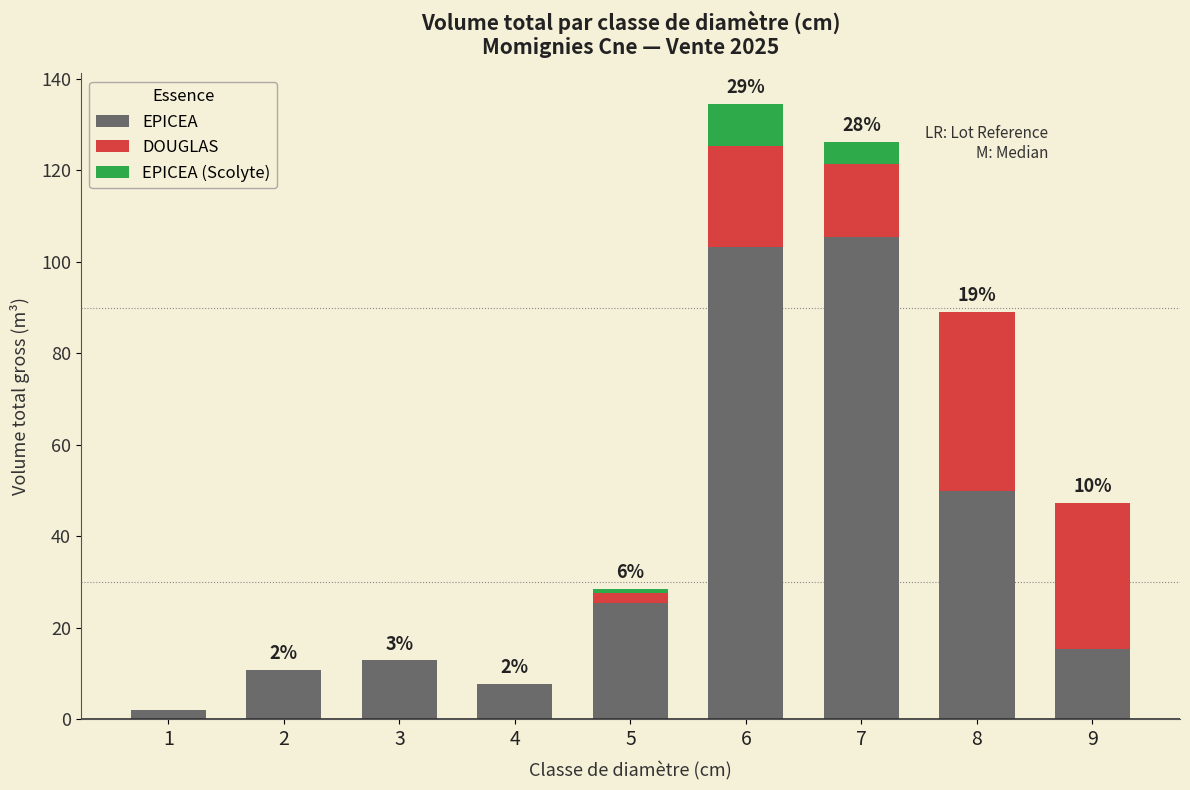

True or false: EPICEA has a value of 105.4 at 7.

True